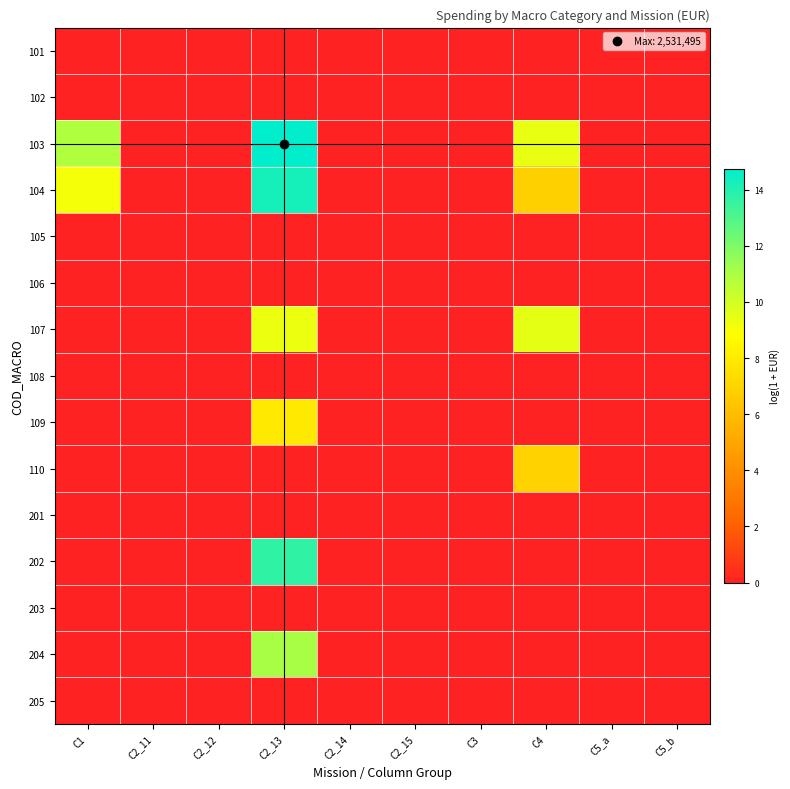

List the series in order of their peak value, highest first.

103, 104, 202, 204, 107, 109, 110, 101, 102, 105, 106, 108, 201, 203, 205